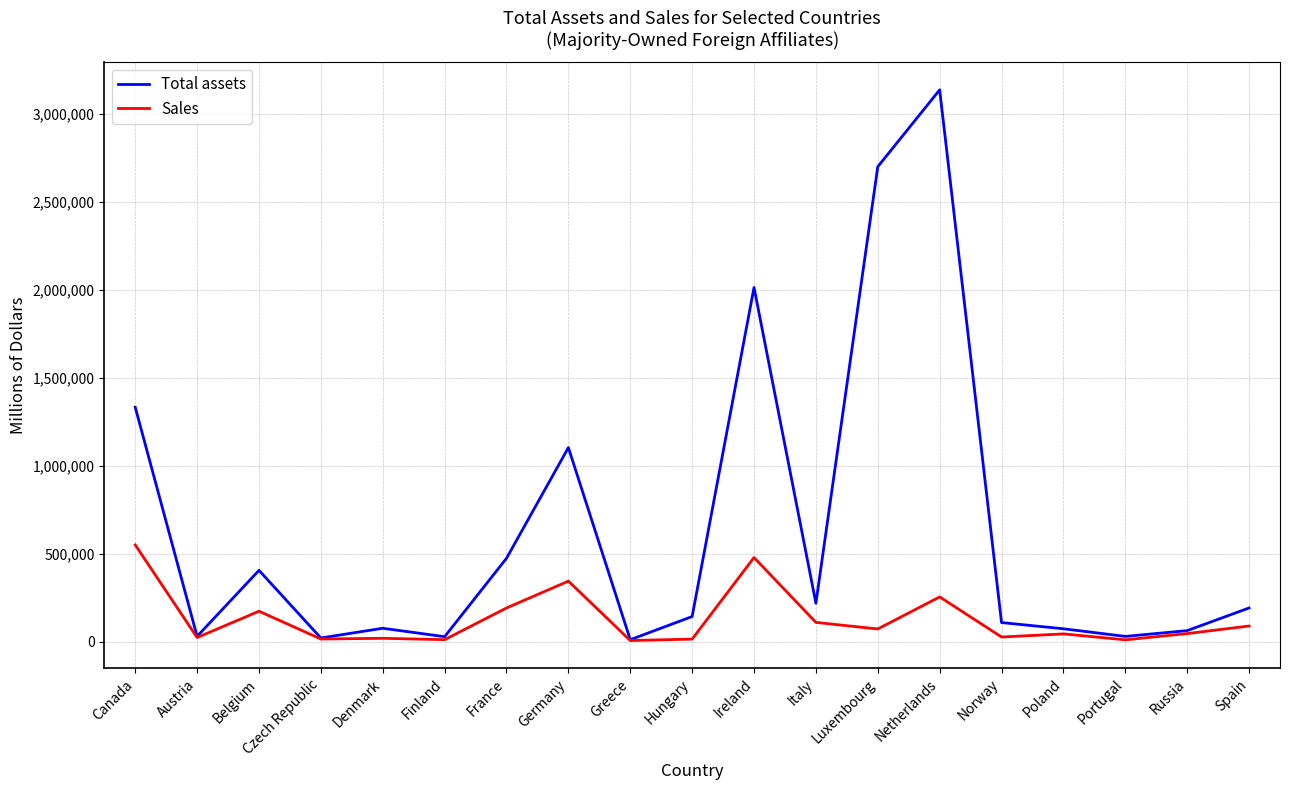

What position from the right is Poland?

4